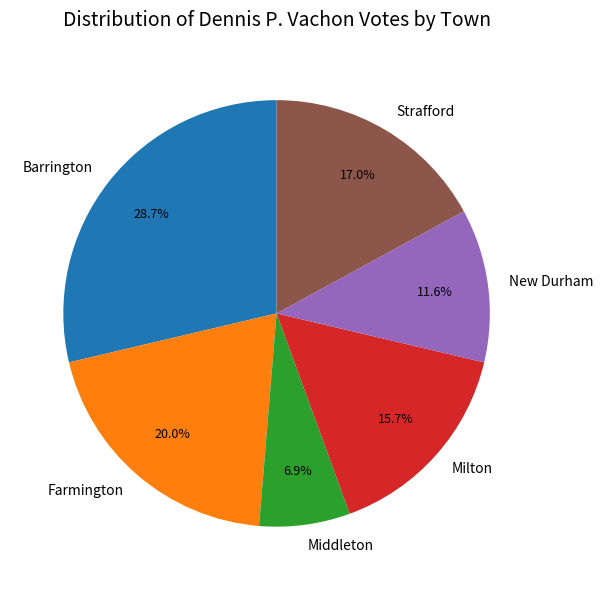

Does Barrington account for over 50% of the chart?

No